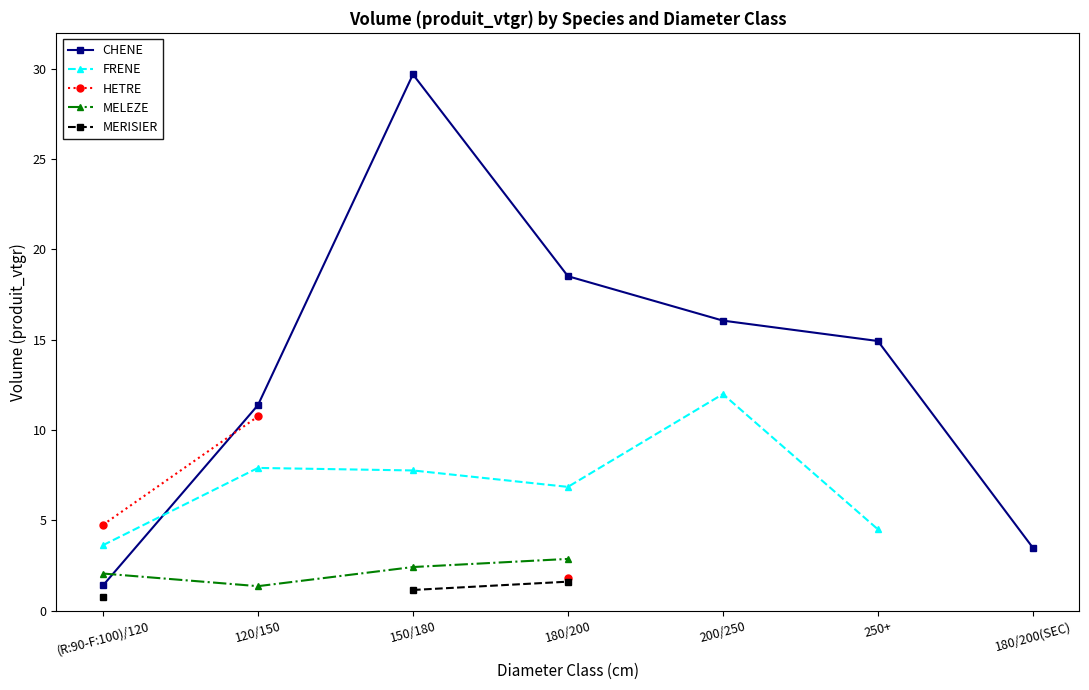

What are all the series names shown in the legend?

CHENE, FRENE, HETRE, MELEZE, MERISIER